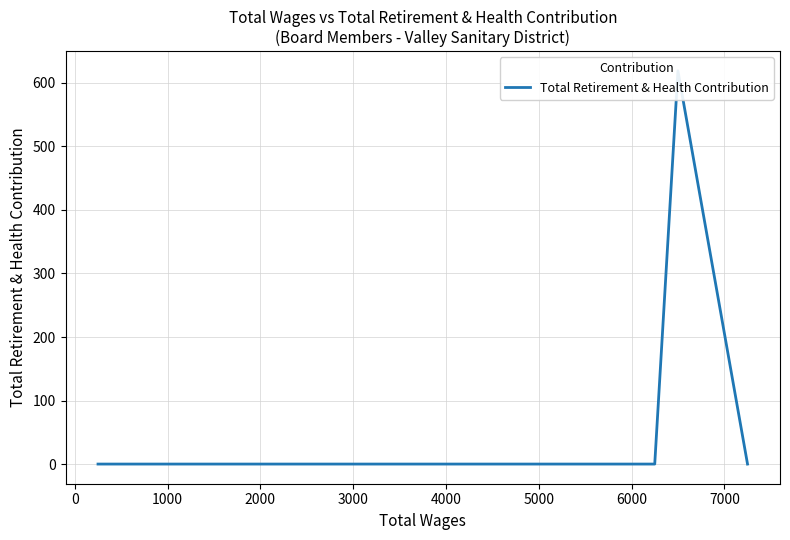

What is the label of the 4th point from the right?

1000